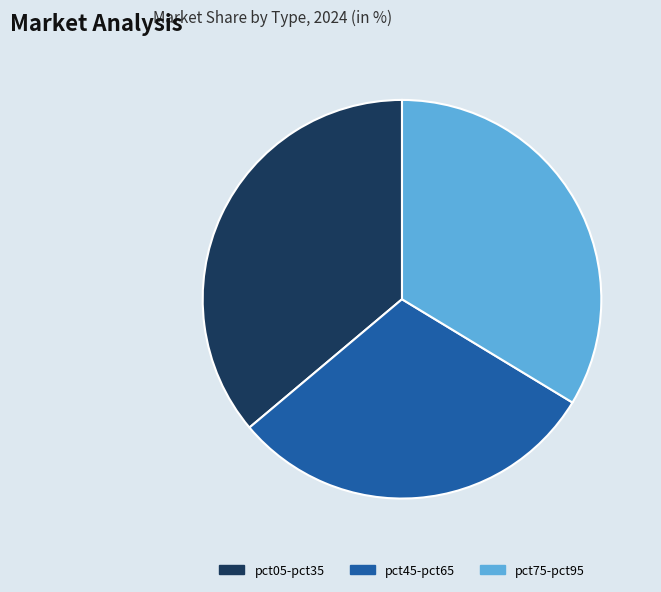

Rank the categories by value from lowest to highest.

pct45-pct65, pct75-pct95, pct05-pct35